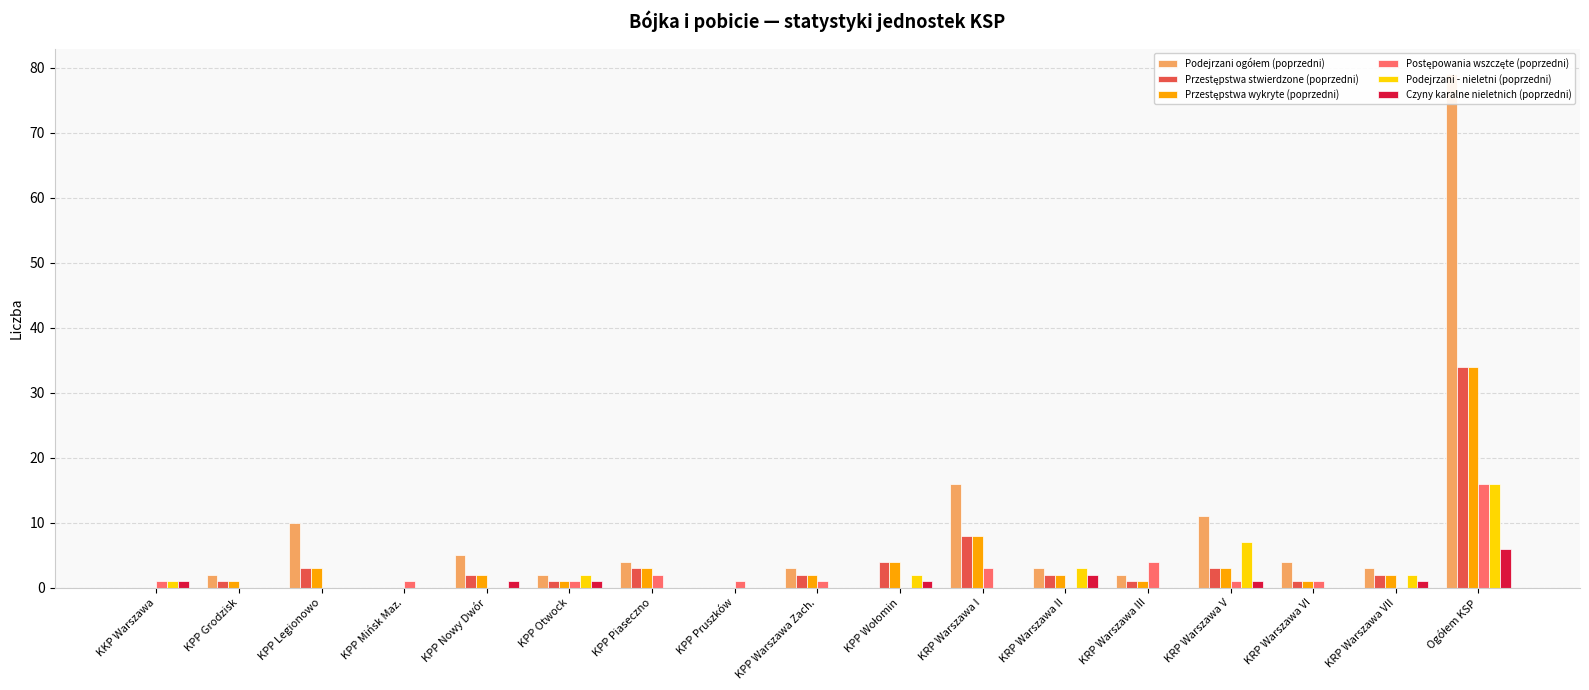

Is the value of Przestępstwa stwierdzone (poprzedni) at KRP Warszawa VII greater than the value of Przestępstwa wykryte (poprzedni) at KPP Nowy Dwór?

No